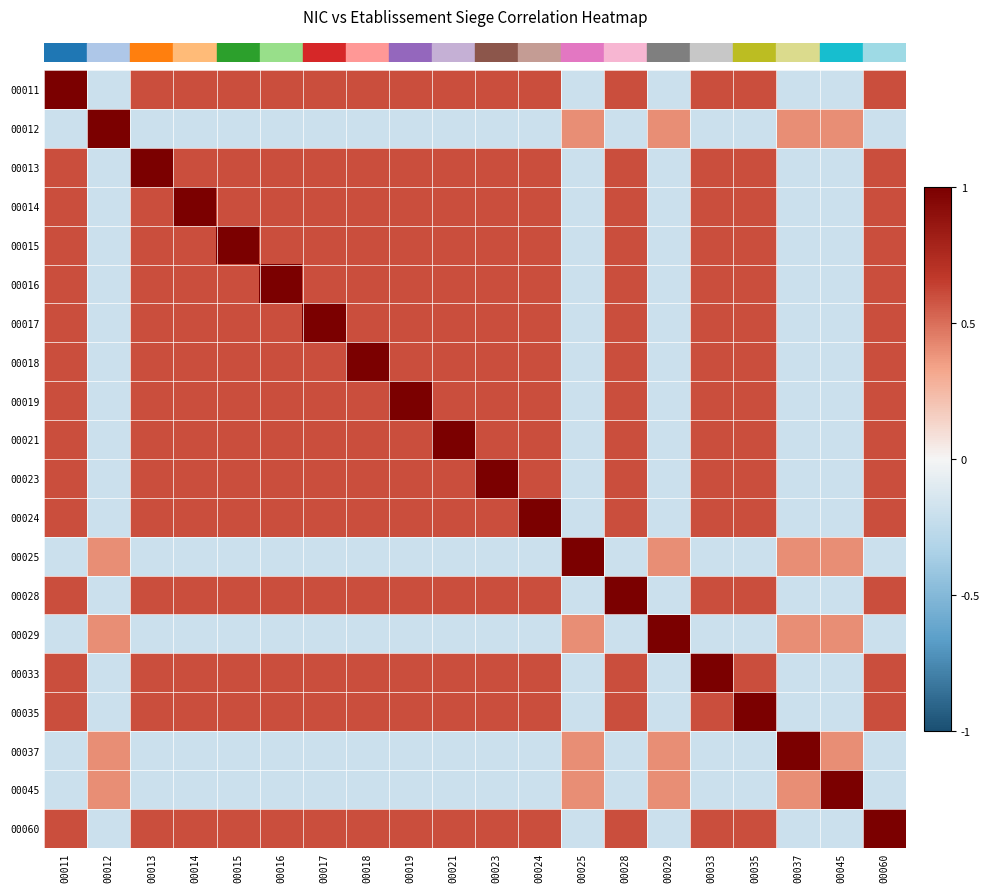

How many data points does each series have?

20